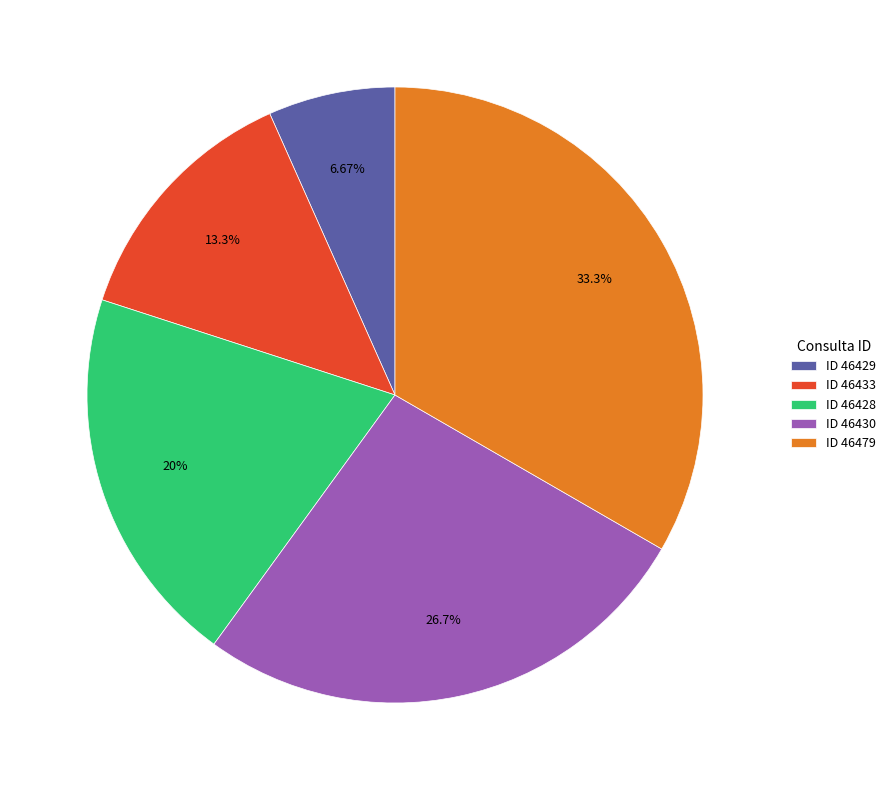

Count the number of slices in the pie.

5